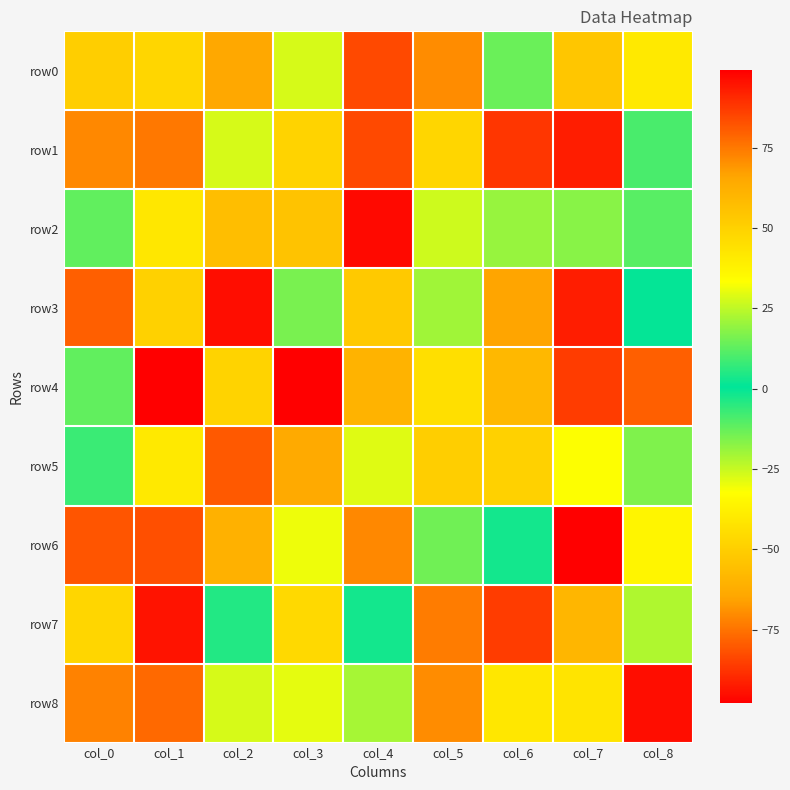

Reading left to right, what are all the values shown in this chart?

row0: col_0=51	col_1=-47	col_2=65	col_3=-27	col_4=-83	col_5=-70	col_6=-13	col_7=-53	col_8=41
row1: col_0=-71	col_1=75	col_2=28	col_3=49	col_4=-83	col_5=48	col_6=88	col_7=-92	col_8=10
row2: col_0=-12	col_1=-41	col_2=57	col_3=55	col_4=97	col_5=27	col_6=-19	col_7=18	col_8=12
row3: col_0=80	col_1=50	col_2=-95	col_3=16	col_4=-52	col_5=21	col_6=-65	col_7=93	col_8=1
row4: col_0=-12	col_1=99	col_2=-48	col_3=-98	col_4=61	col_5=45	col_6=59	col_7=-86	col_8=80
row5: col_0=8	col_1=41	col_2=-80	col_3=64	col_4=29	col_5=-50	col_6=50	col_7=33	col_8=-16
row6: col_0=-81	col_1=83	col_2=62	col_3=31	col_4=-71	col_5=15	col_6=-2	col_7=-98	col_8=-36
row7: col_0=48	col_1=95	col_2=-4	col_3=-46	col_4=-2	col_5=74	col_6=-86	col_7=60	col_8=-22
row8: col_0=73	col_1=78	col_2=-27	col_3=30	col_4=22	col_5=-70	col_6=-41	col_7=43	col_8=96